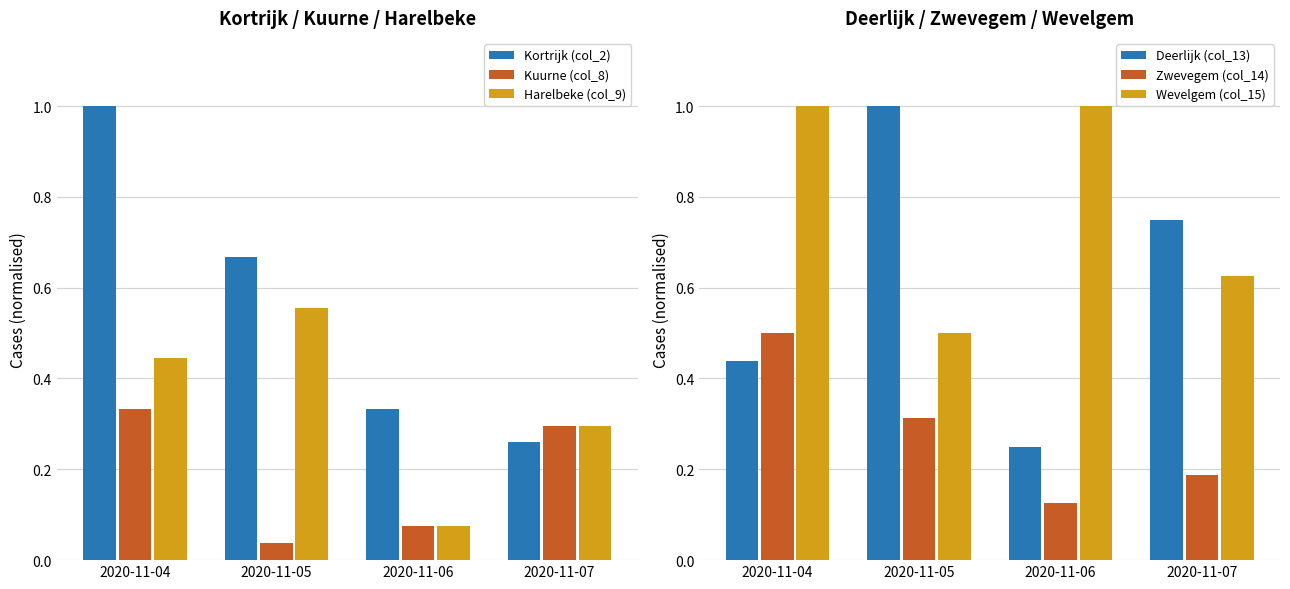

Is it true that Wevelgem (col_15) equals 0.4 at 2020-11-06?

False